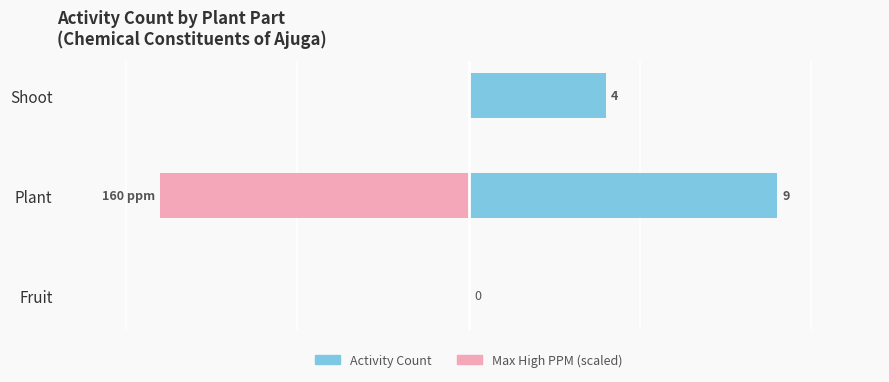

The Activity Count series shows 0 at Fruit. True or false?

True